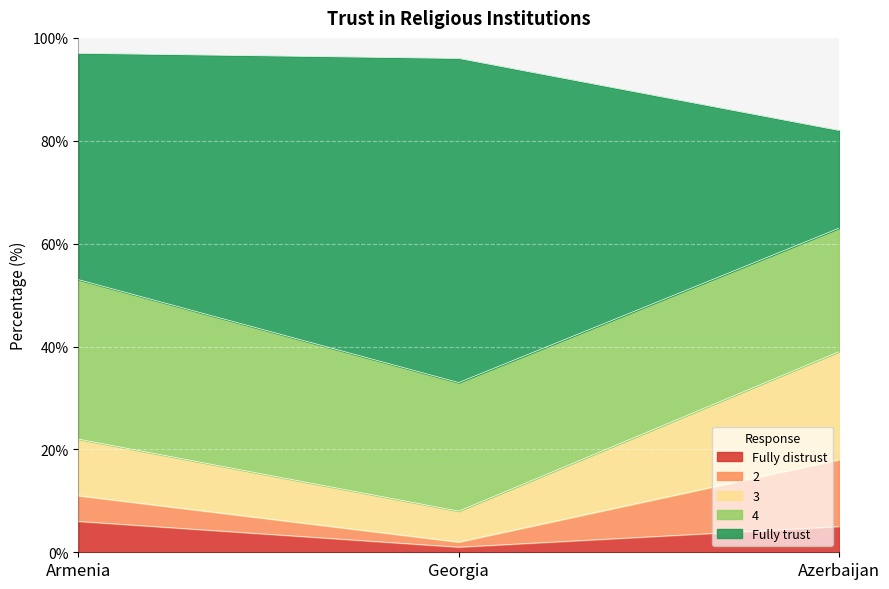

What is the highest value of the Fully distrust series?

6